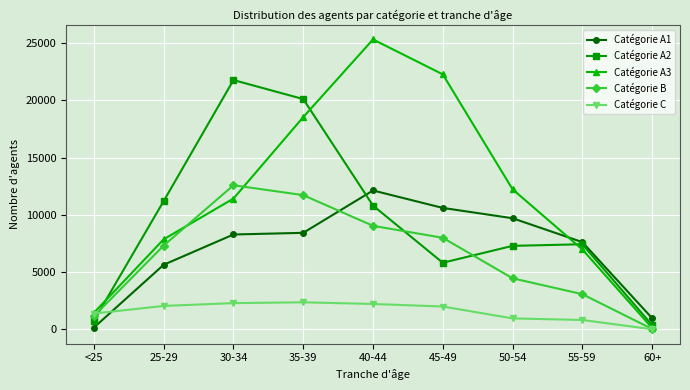

What is the value of the Catégorie B point at the 6th from the left?

7994